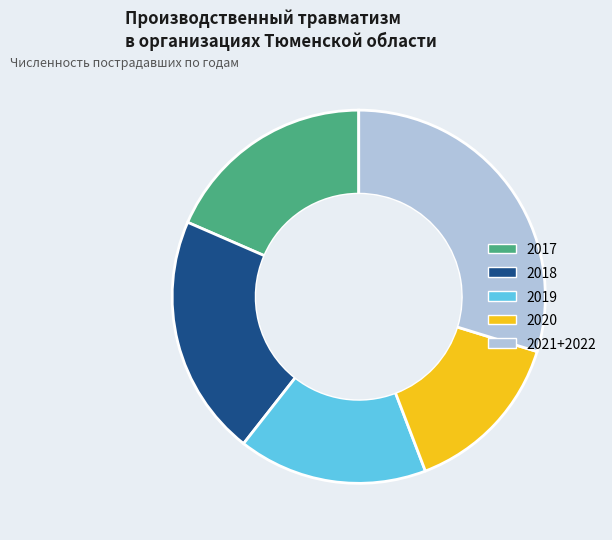

Does any single category account for the majority?

No